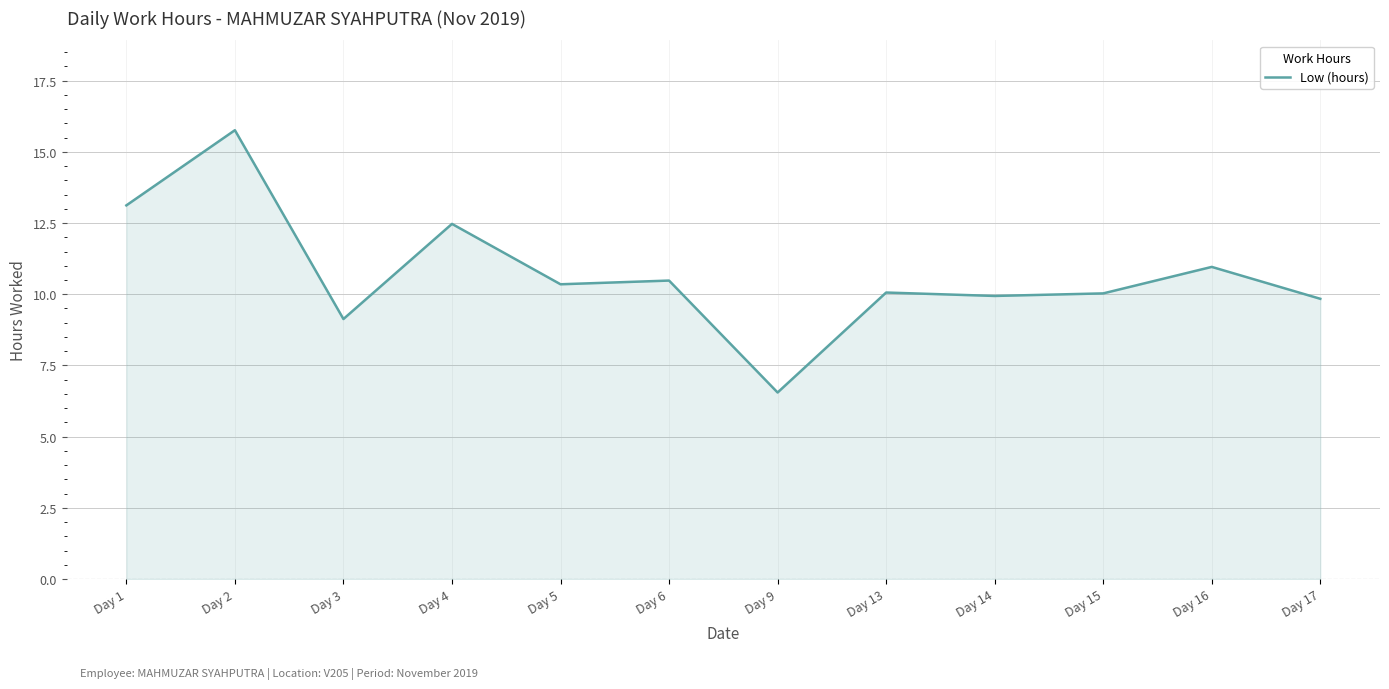

At which category does the chart reach its minimum across all series?

Day 9